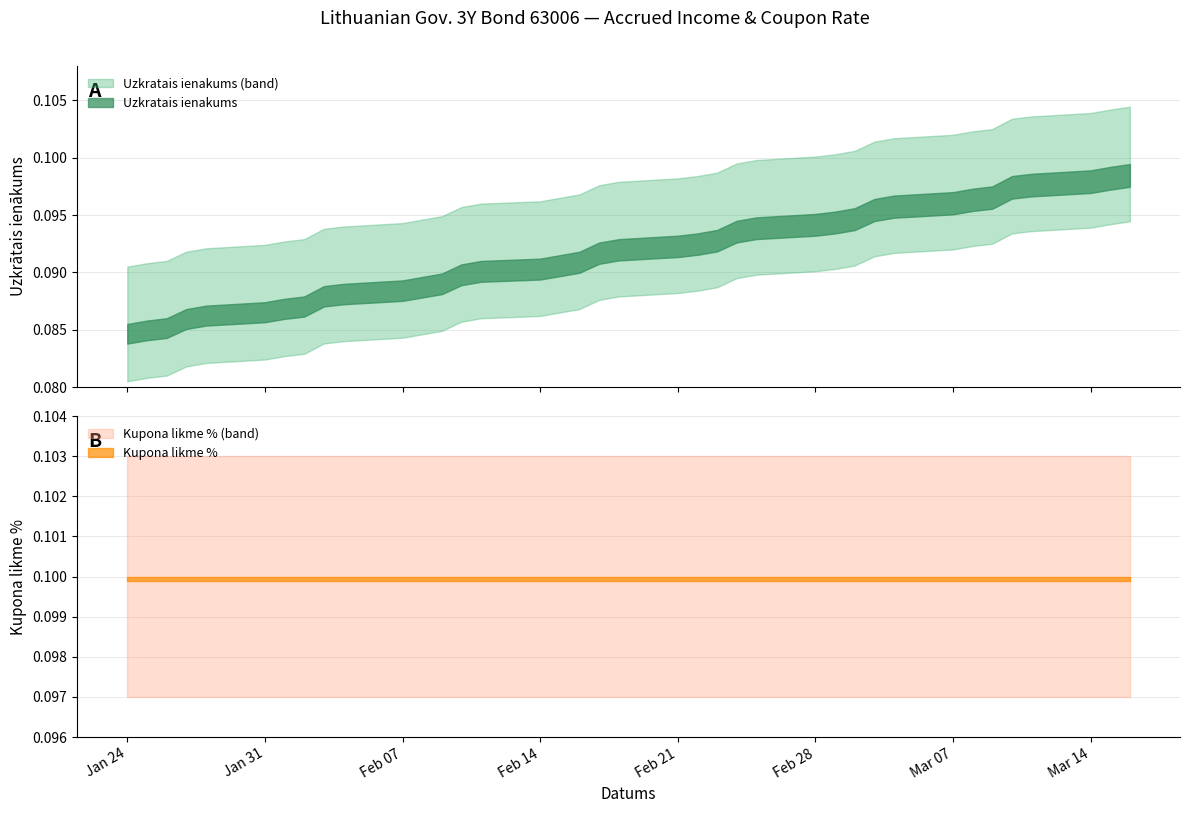

What is the average value of the Uzkratais ienakums series?

0.1